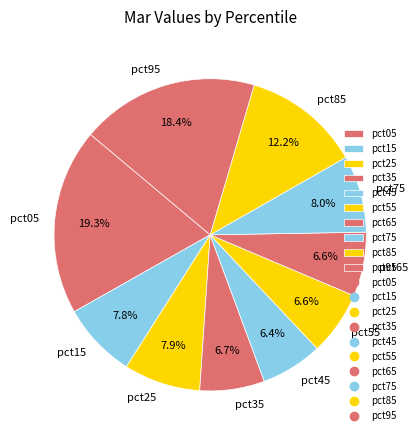

What portion of the pie excludes pct05?

80.7%